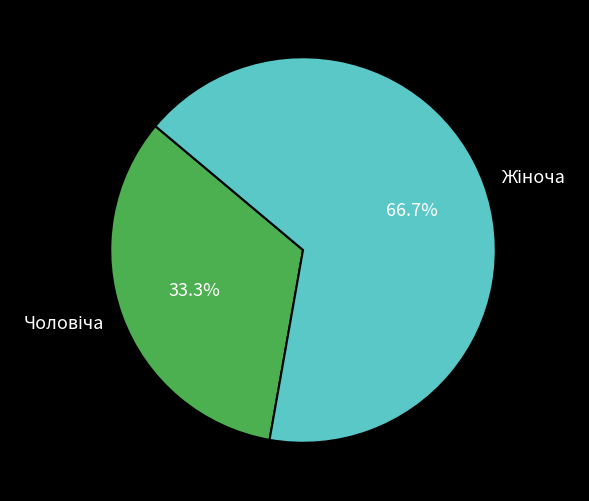

Is there a majority slice in this chart?

Yes